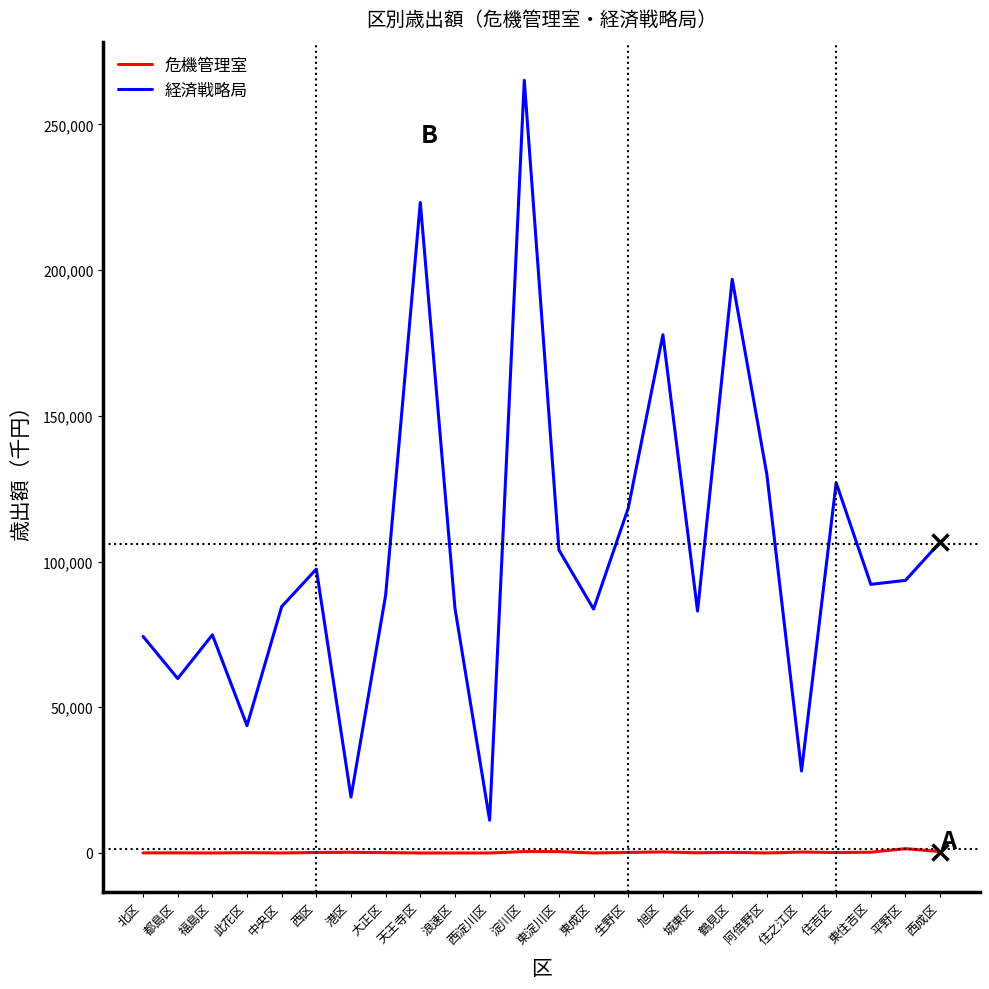

What is the total value across all series at 此花区?

43806